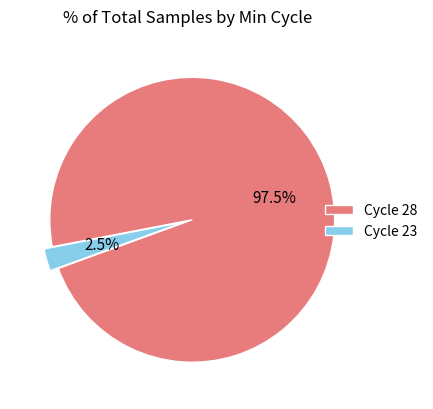

What is the total percentage of Cycle 28 and Cycle 23?

100.0%